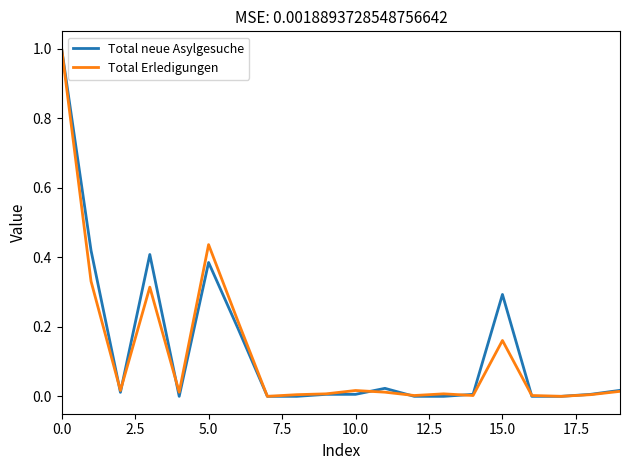

What is the greatest value displayed?

1.0